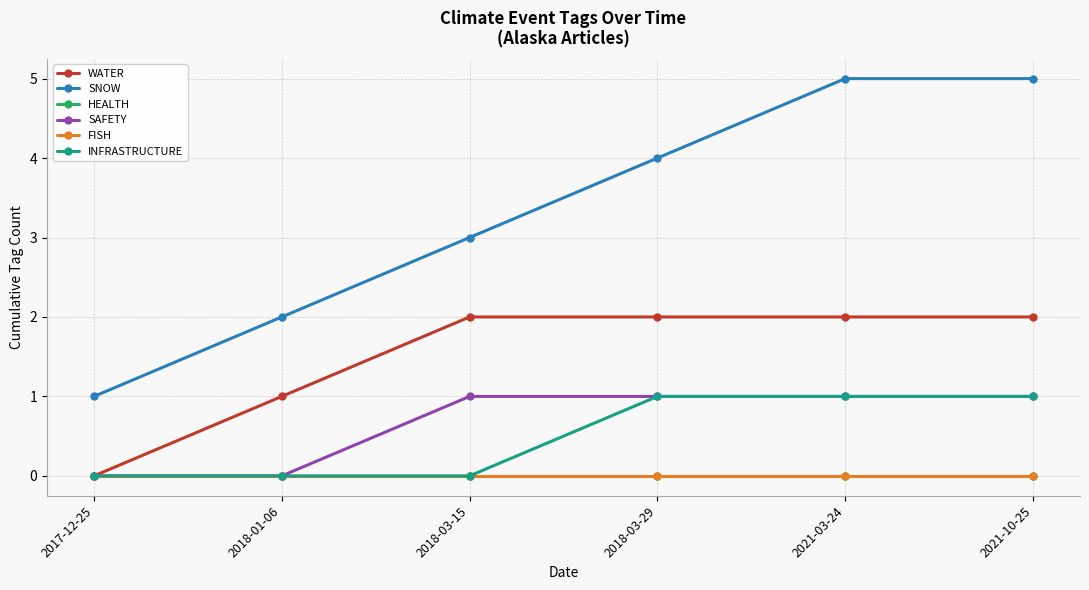

Is this an area chart (filled region under the line)?

No